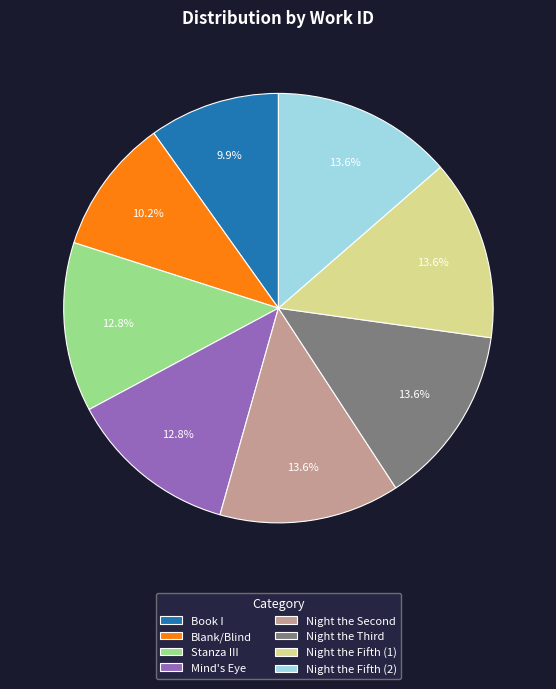

How many segments does this pie chart have?

8